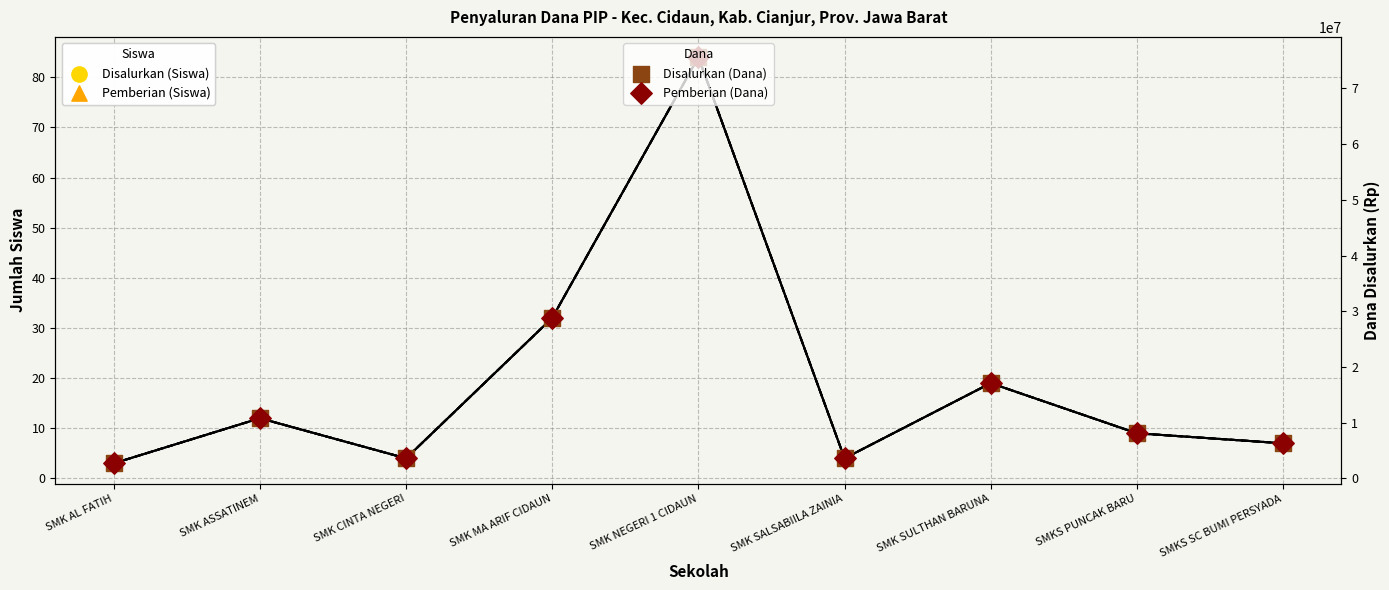

What is the total value across all series at SMK AL FATIH?

5400006